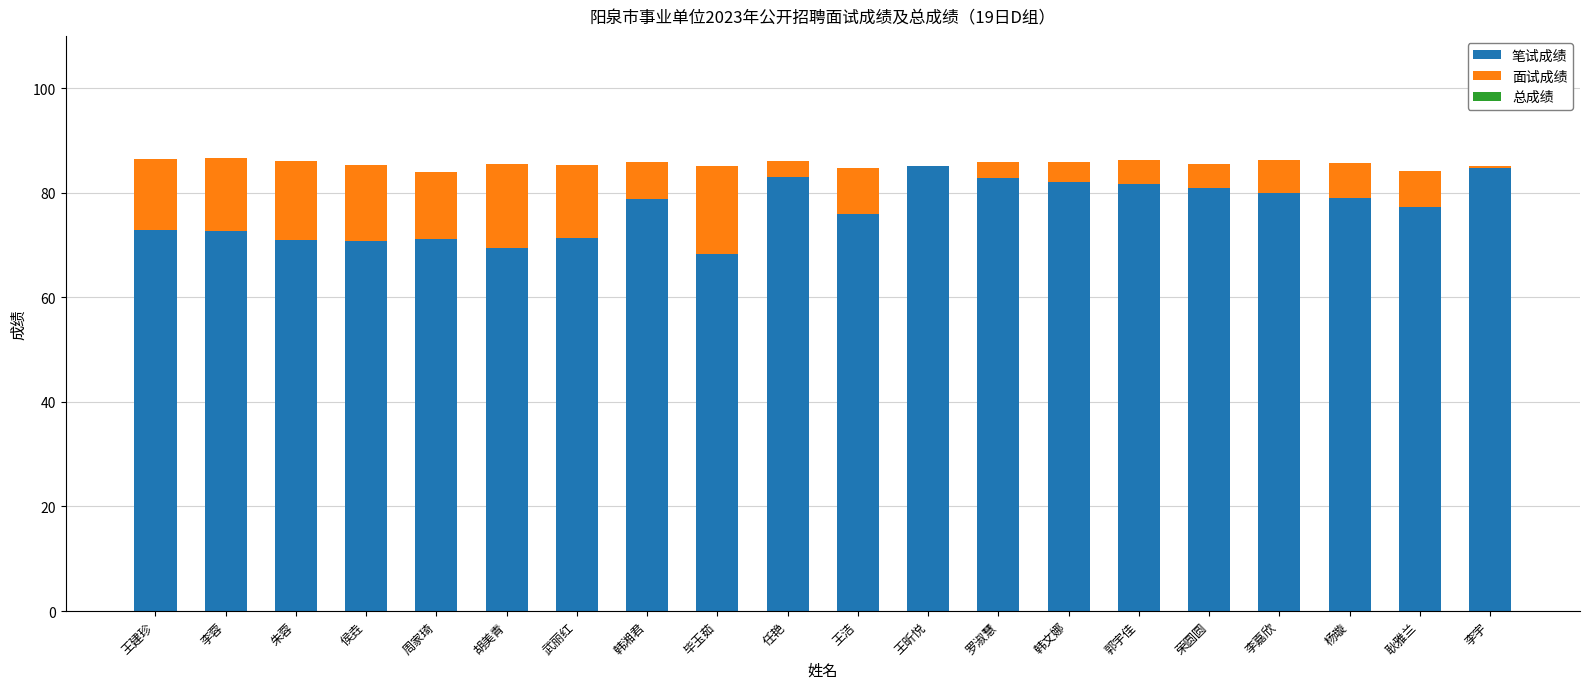

What is the total value across all series at 杨璇?

85.6